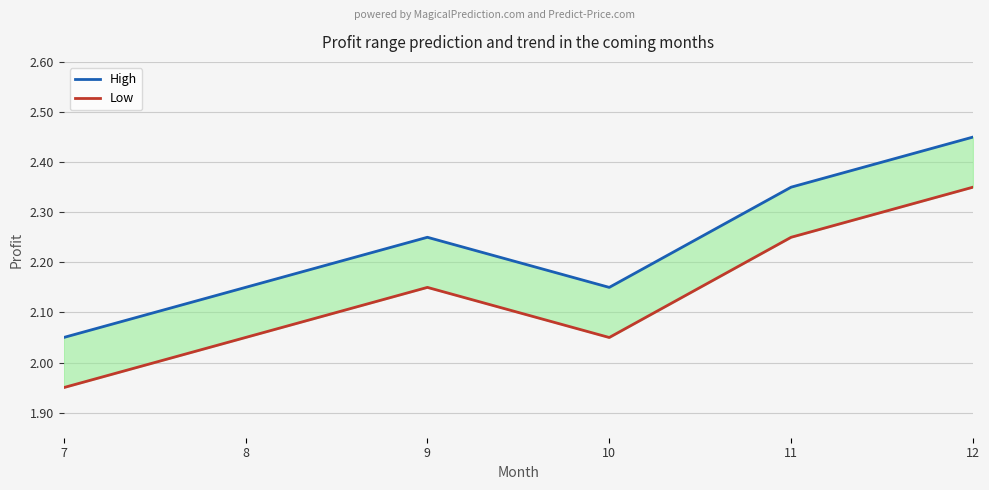

The High series shows 0.6 at 8. True or false?

False